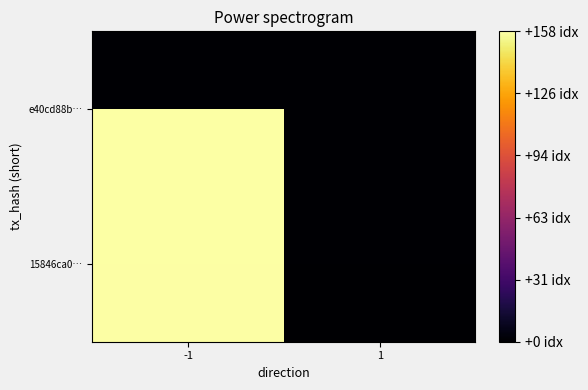

Read the 15846ca0… value at -1, to the nearest 50.

150